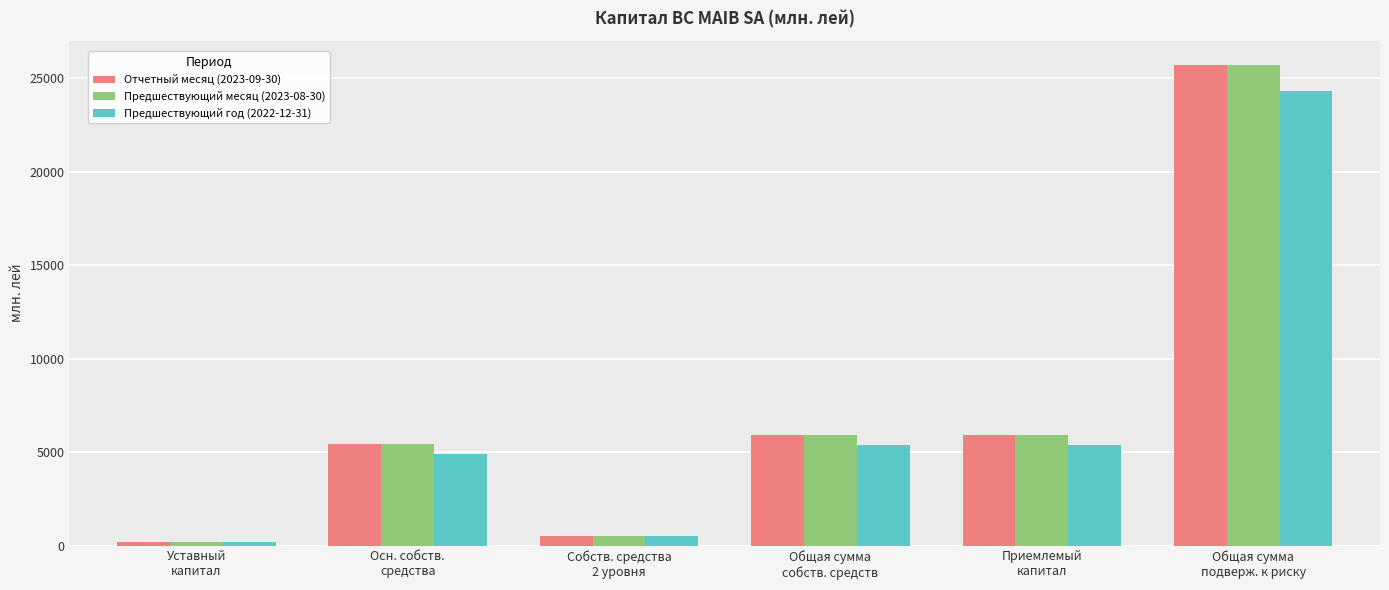

What is the difference between the Предшествующий месяц (2023-08-30) values at Общая сумма
подверж. к риску and Осн. собств.
средства?

20256.1